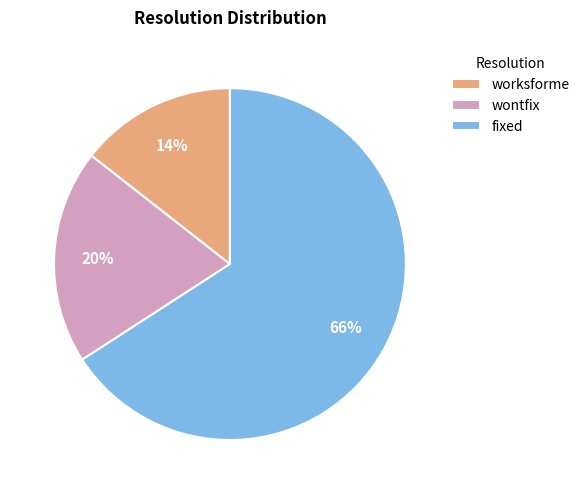

Rank the categories by value from highest to lowest.

fixed, wontfix, worksforme